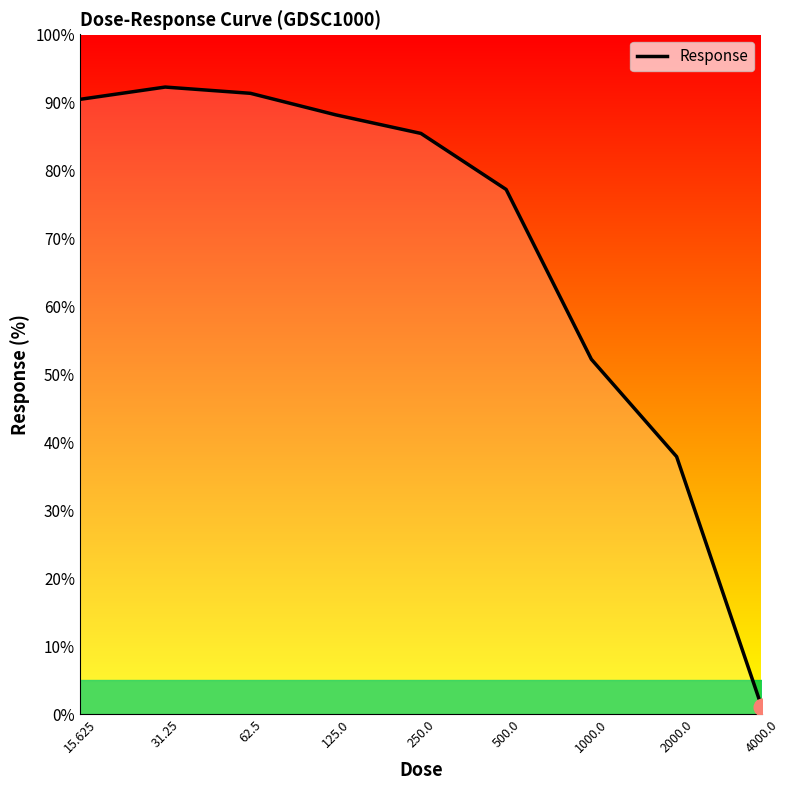

What is the difference between the maximum and minimum values?

91.2